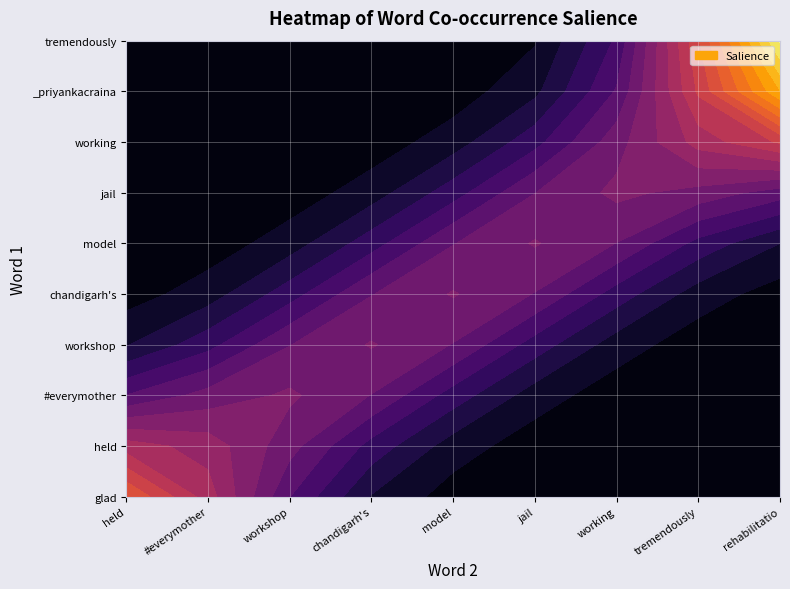

Is the value of glad at chandigarh's greater than the value of working at rehabilitatio?

No